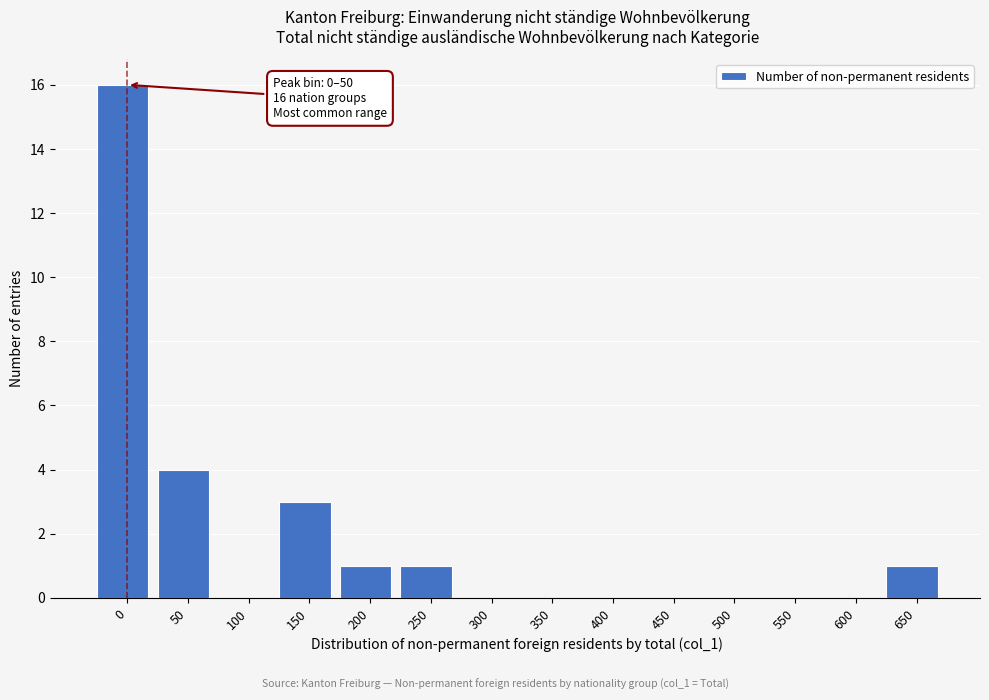

Reading left to right, transcribe all the data shown in this chart.

0=16	50=4	100=0	150=3	200=1	250=1	300=0	350=0	400=0	450=0	500=0	550=0	600=0	650=1